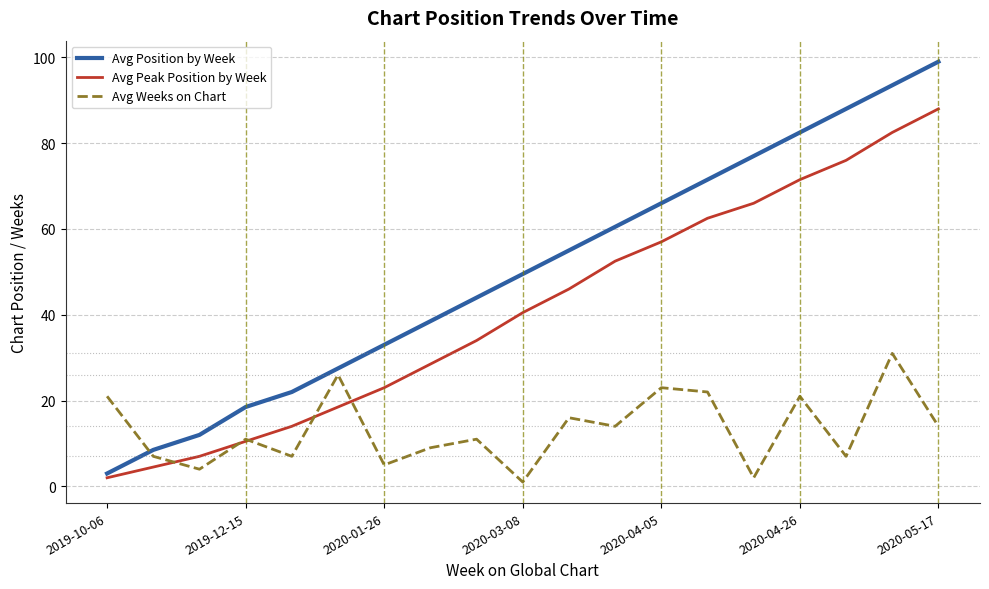

List the series in order of their overall mean, highest first.

Avg Position by Week, Avg Peak Position by Week, Avg Weeks on Chart